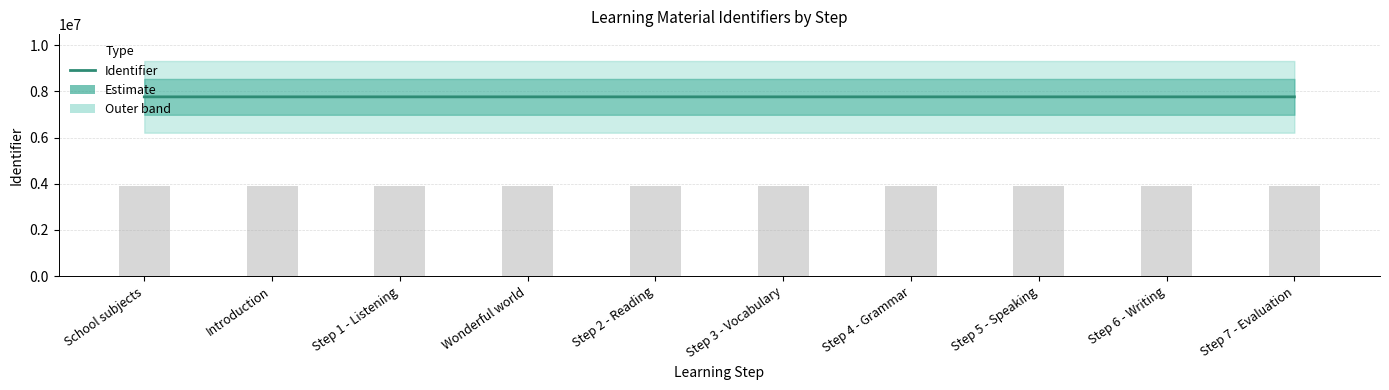

What is the ratio of the value at Step 6 - Writing to the value at Introduction?

1.0